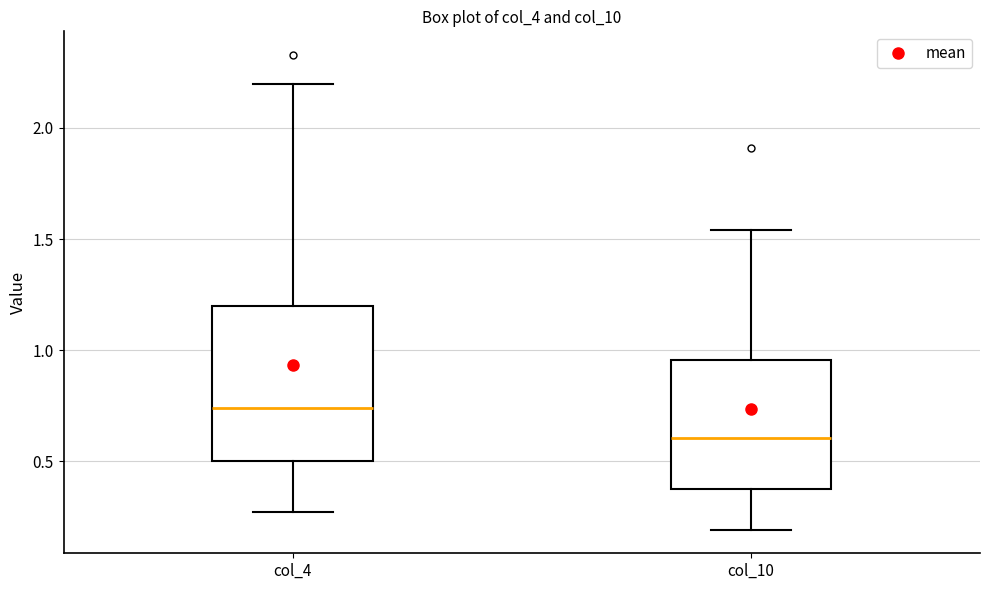

Which box has the highest median line?

col_4